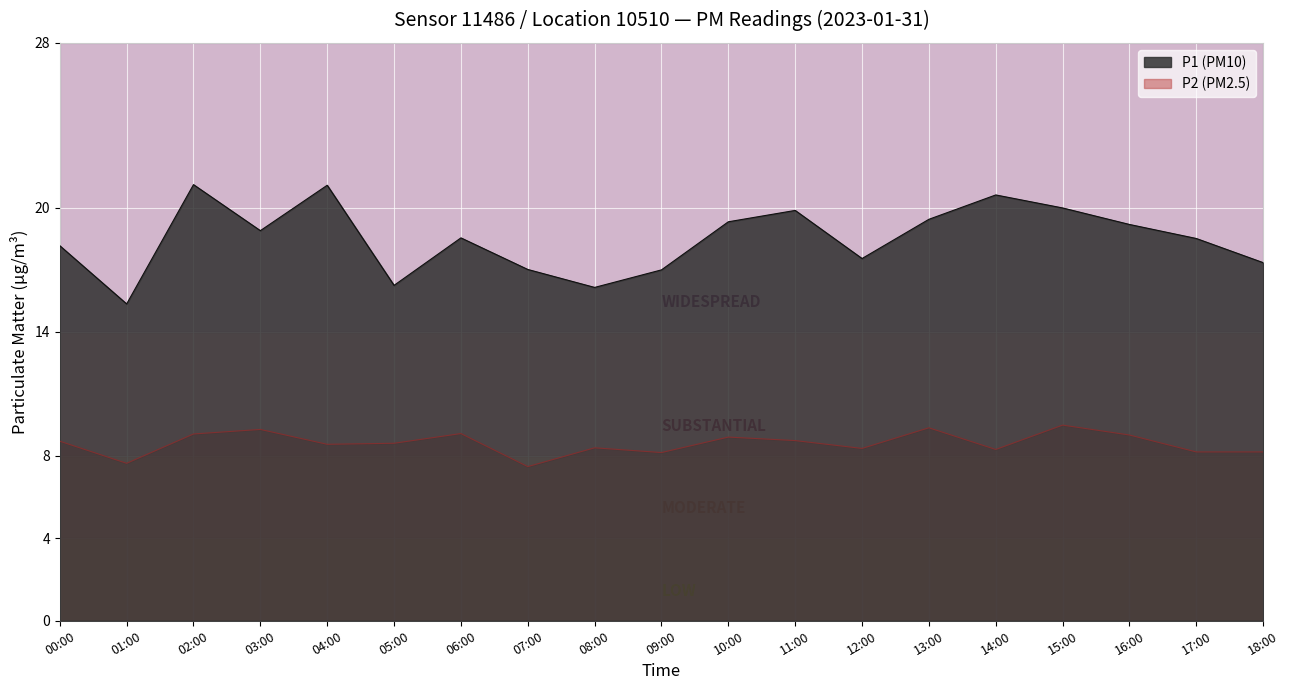

At which label does P2 reach its peak?

15:00